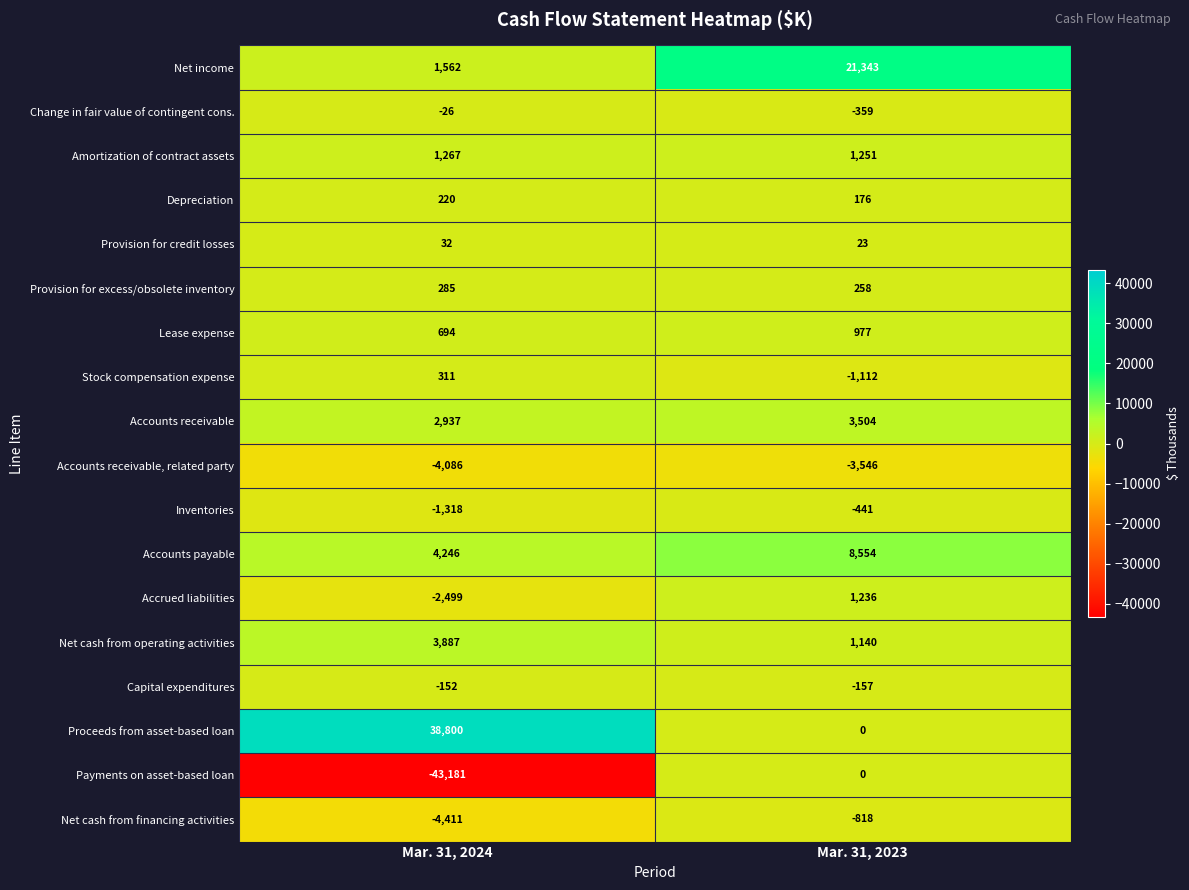

At which label is Accounts receivable, related party closest to -3816?

Mar. 31, 2024